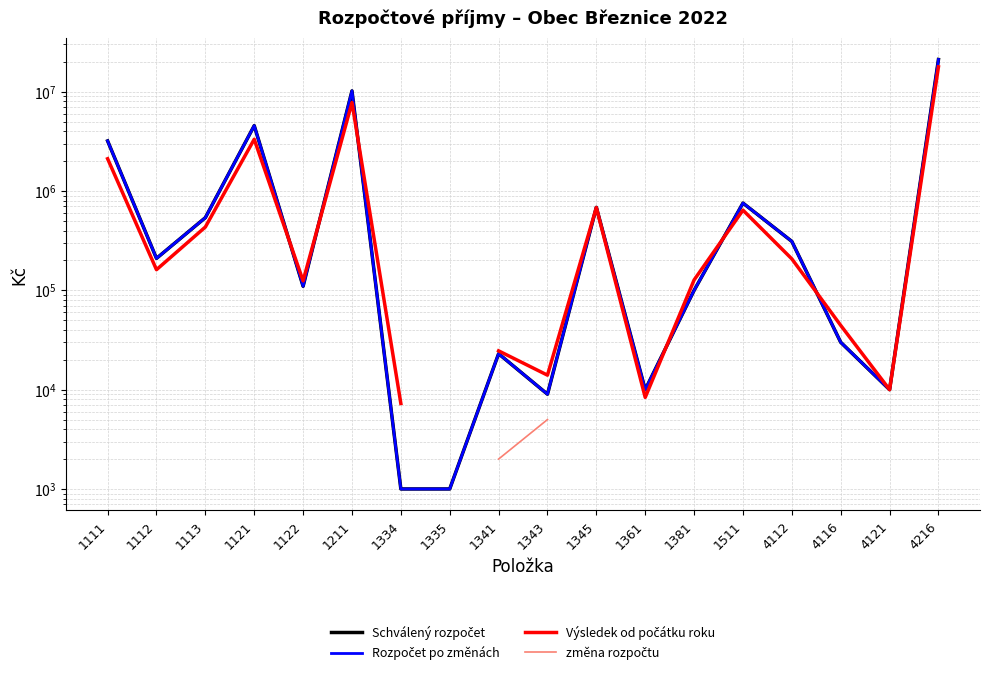

Where does the Výsledek od počátku roku series first go above 207536?

1111